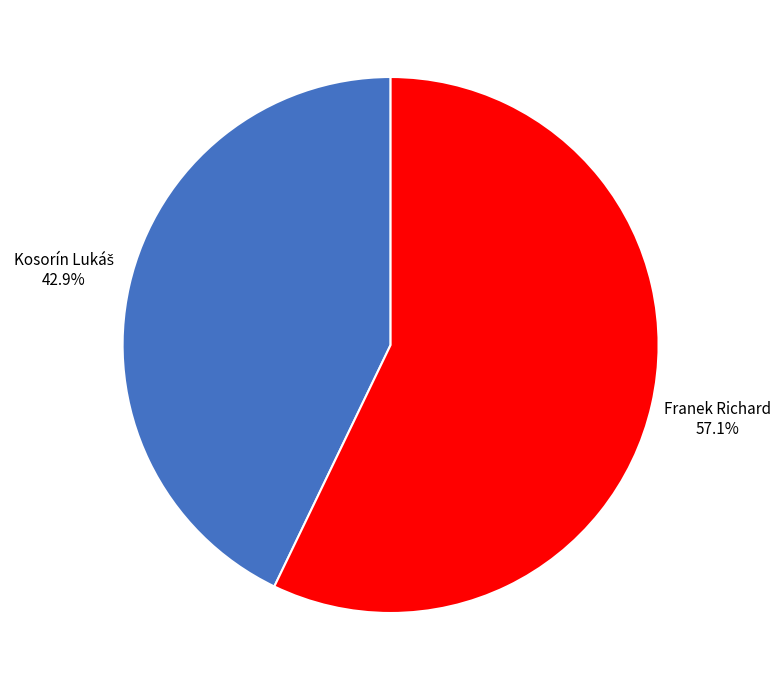

Which slice represents more than half of the pie?

Franek Richard